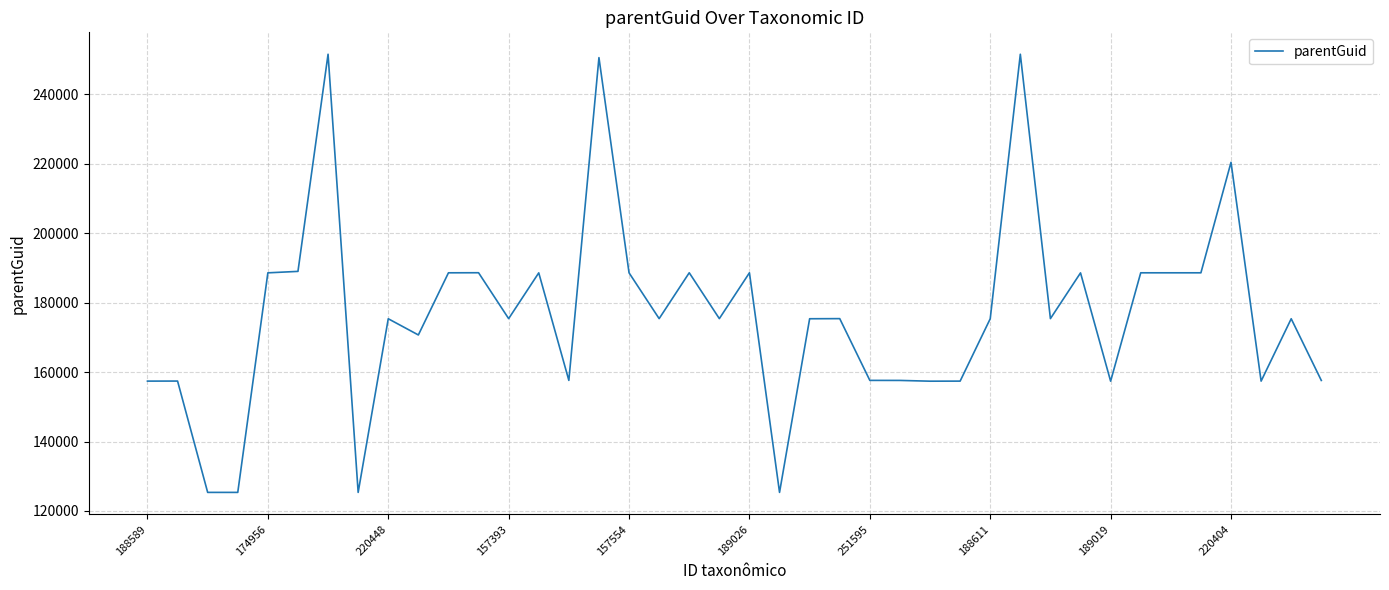

What is the greatest value displayed?

251570